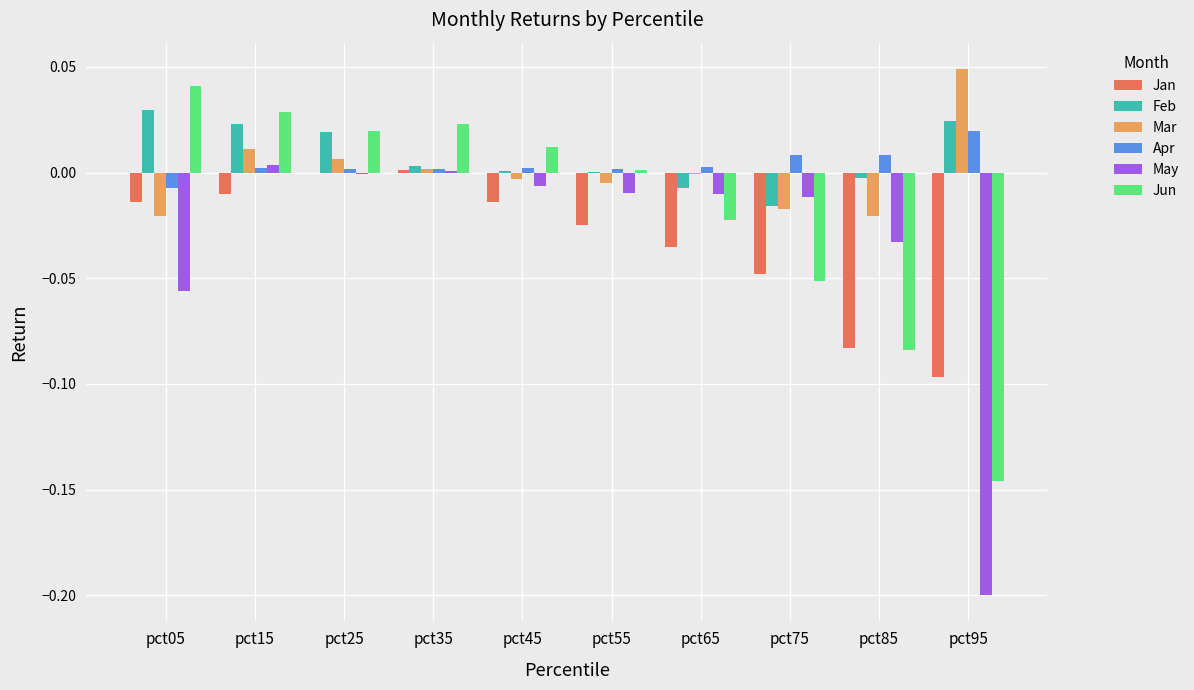

How many groups of bars are there?

10